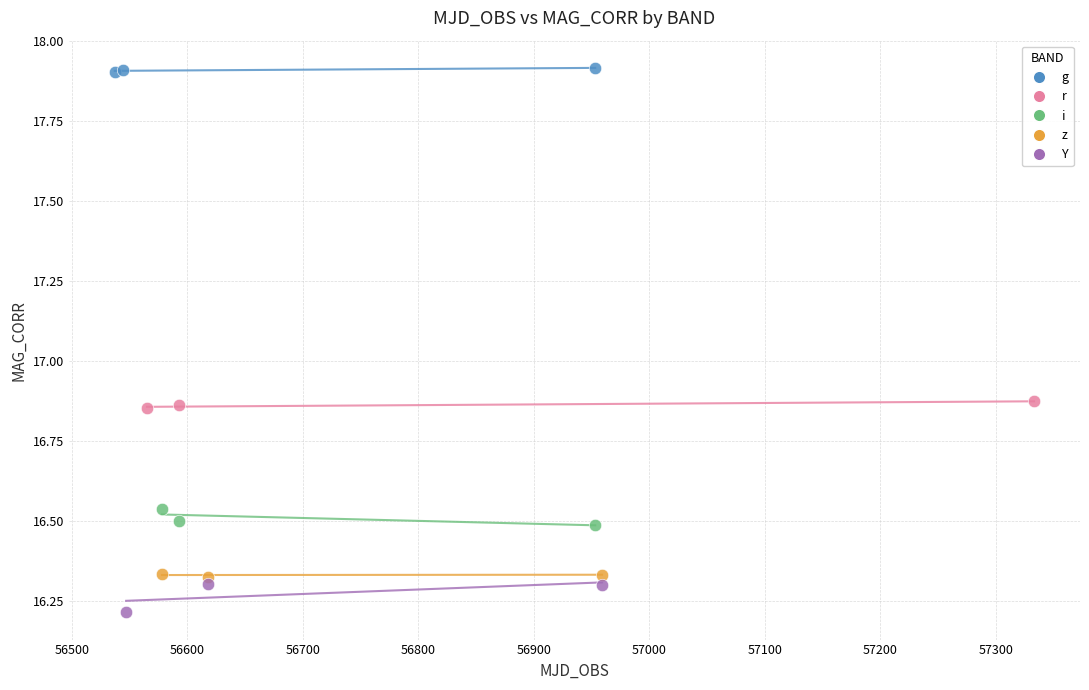

Which series reaches the minimum Y coordinate?

Y